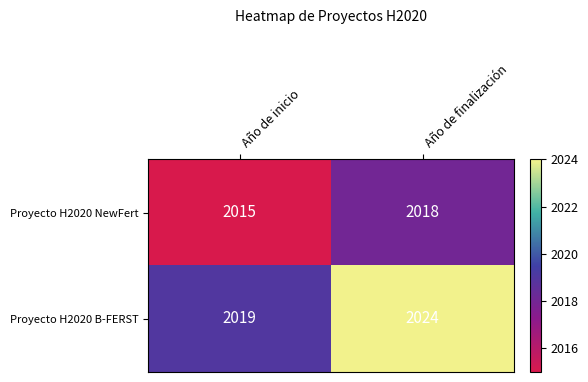

Is the value of Proyecto H2020 NewFert at Año de inicio greater than the value of Proyecto H2020 B-FERST at Año de inicio?

No